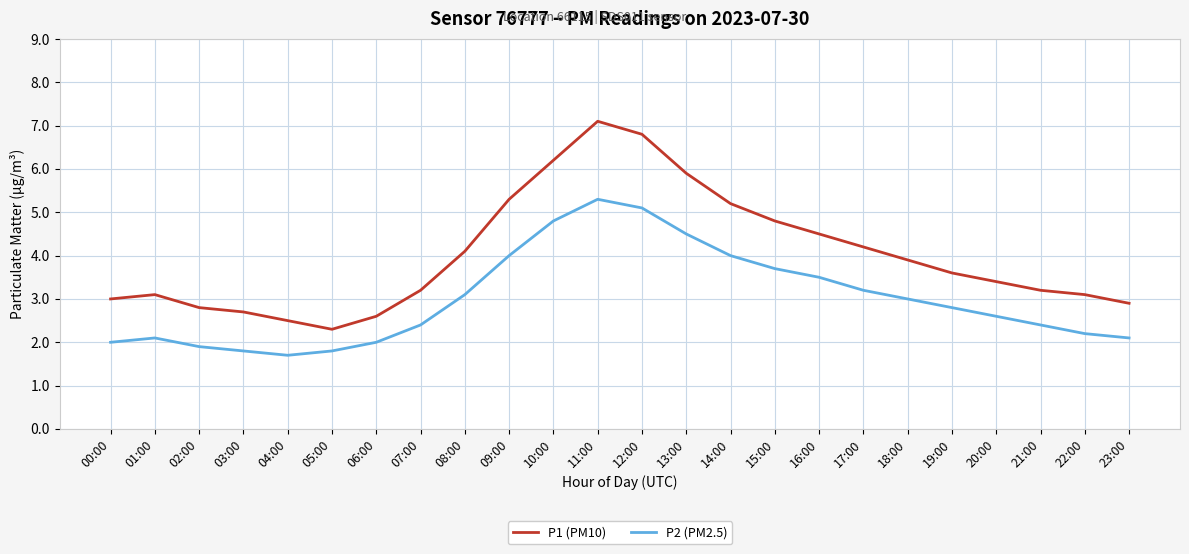

What is the greatest value displayed?

7.1